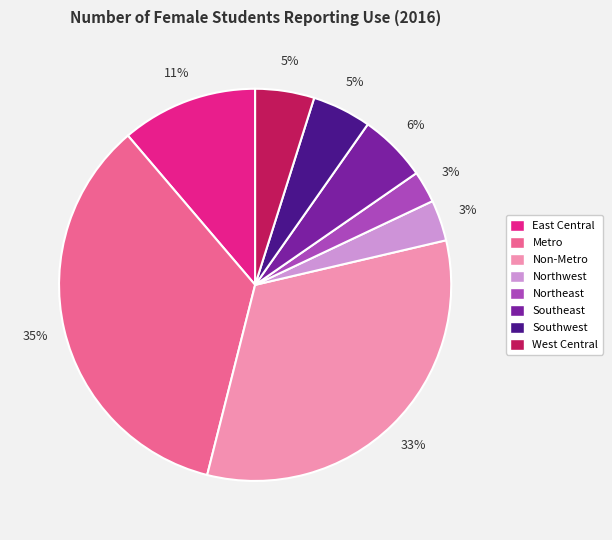

To the nearest percent, what is the difference between the largest and smallest slice percentages?

32%